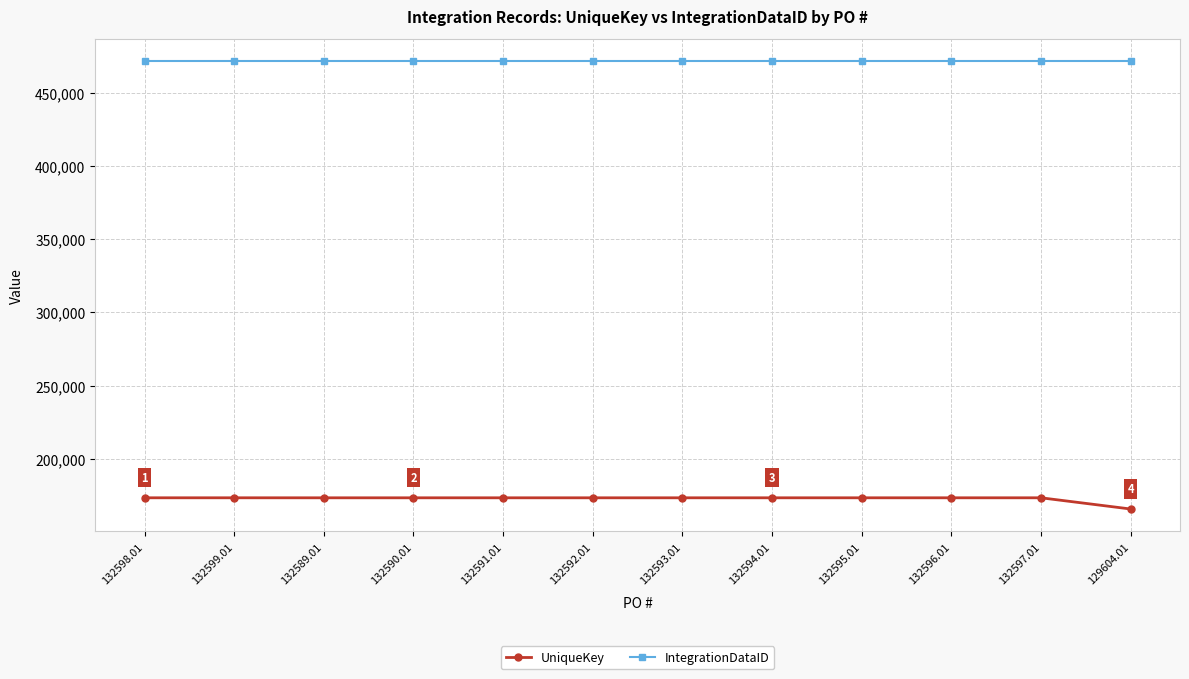

Which series has the largest range (max minus min)?

UniqueKey